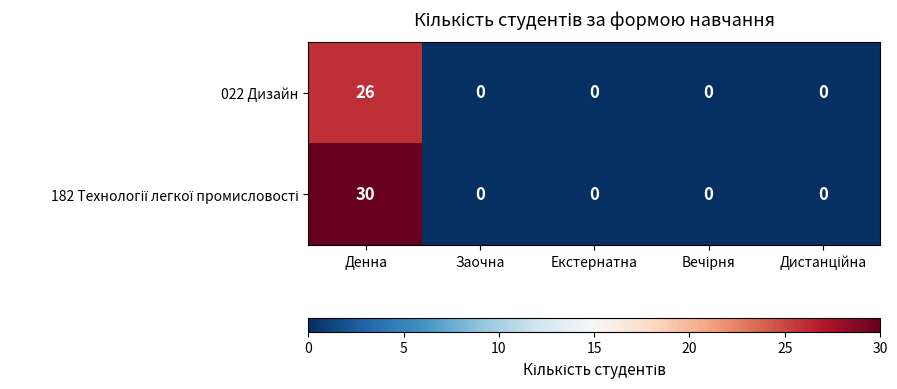

How many series are shown in this chart?

2